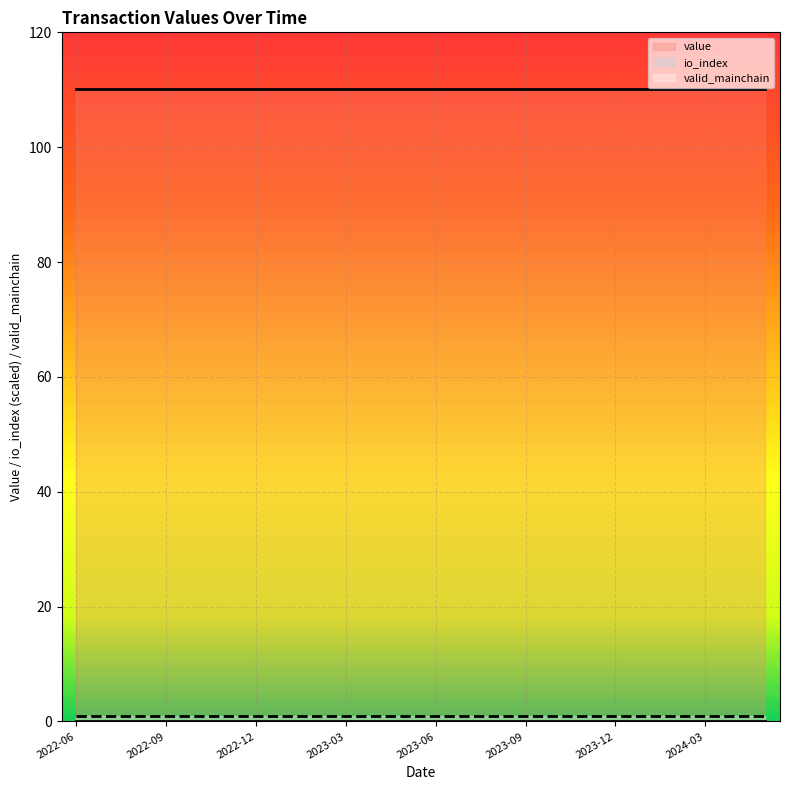

What is the maximum value shown in the chart?

110.1